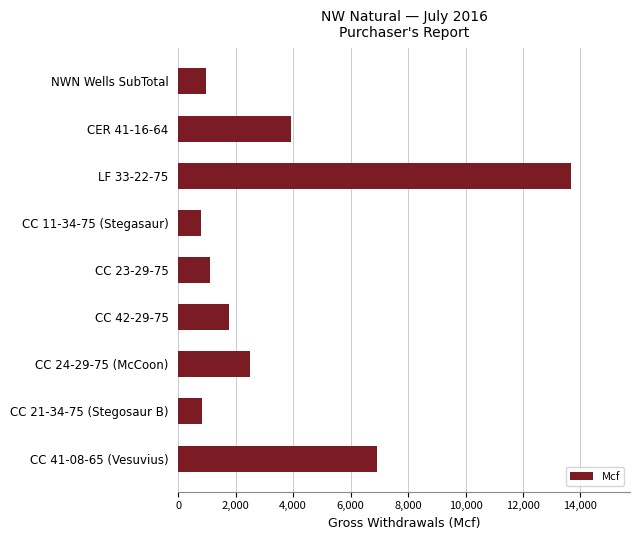

How many bars are there in total?

9